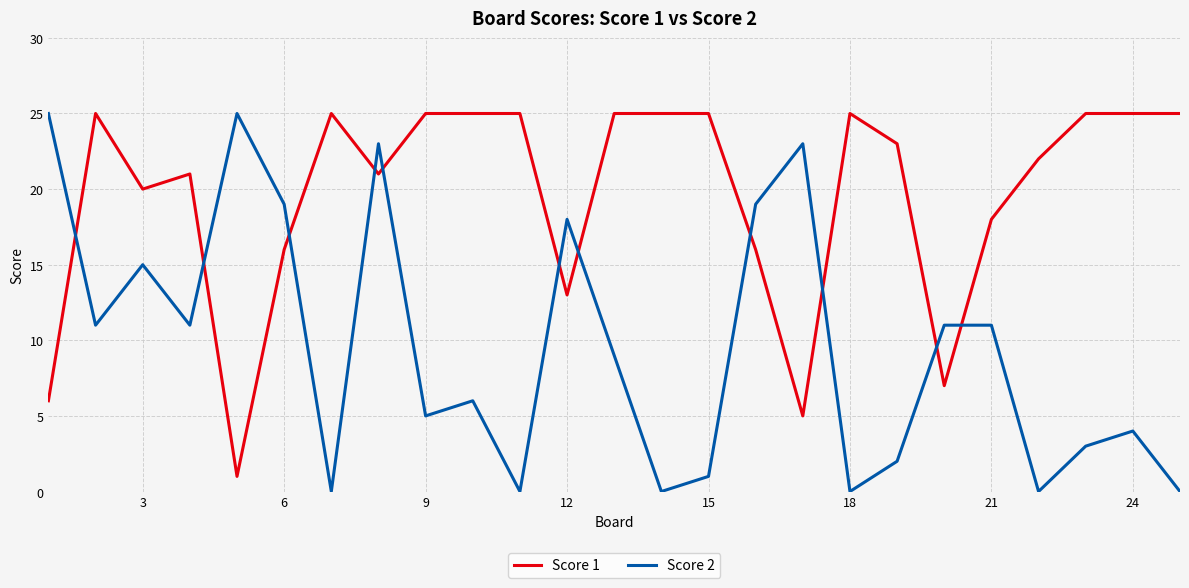

How many times do Score 2 and Score 1 cross each other?

11